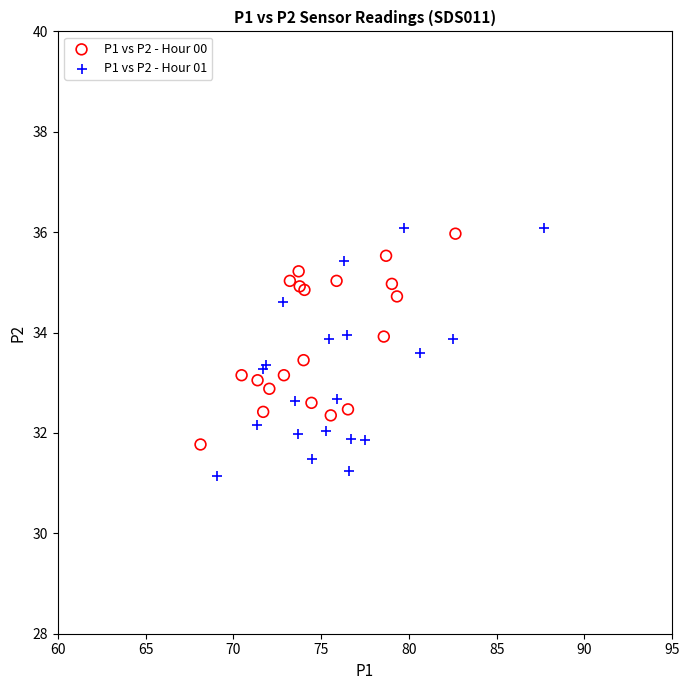

Which series contains the lowest Y value?

P1 vs P2 - Hour 01